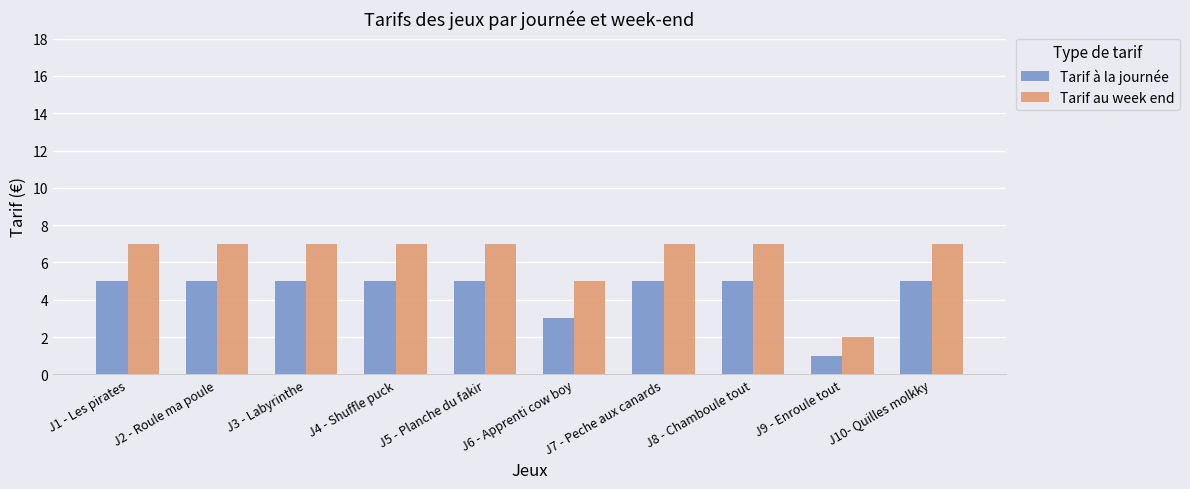

How many groups of bars are there?

10